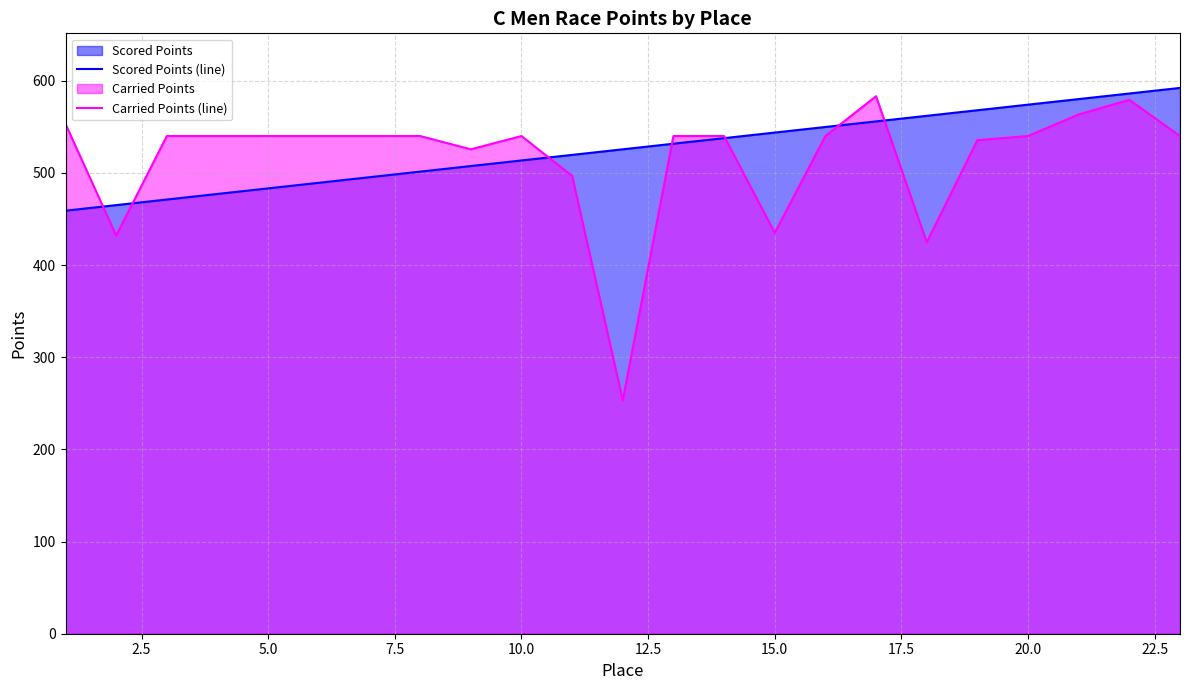

At how many categories does at least one series exceed 488?

22